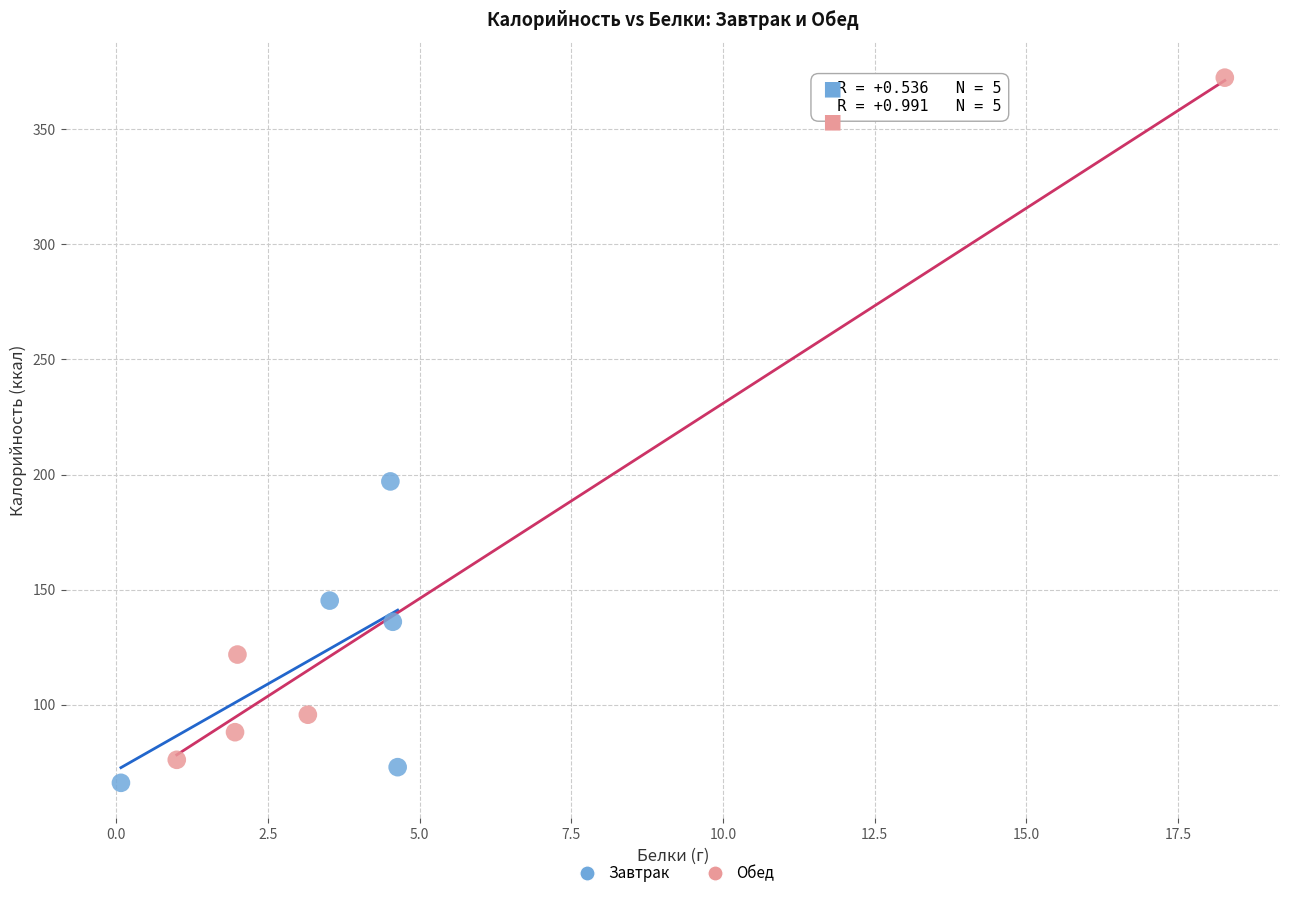

Which series contains the highest Y value?

Обед